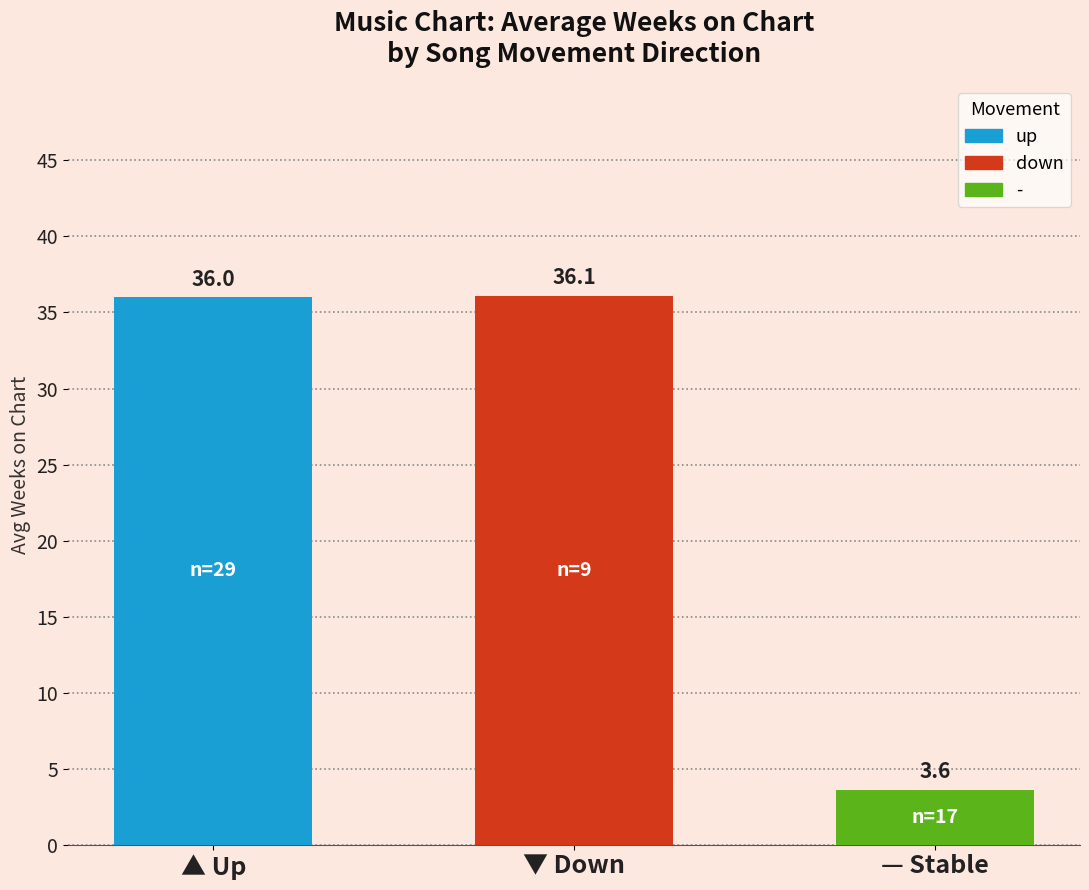

Are the bars horizontal?

No